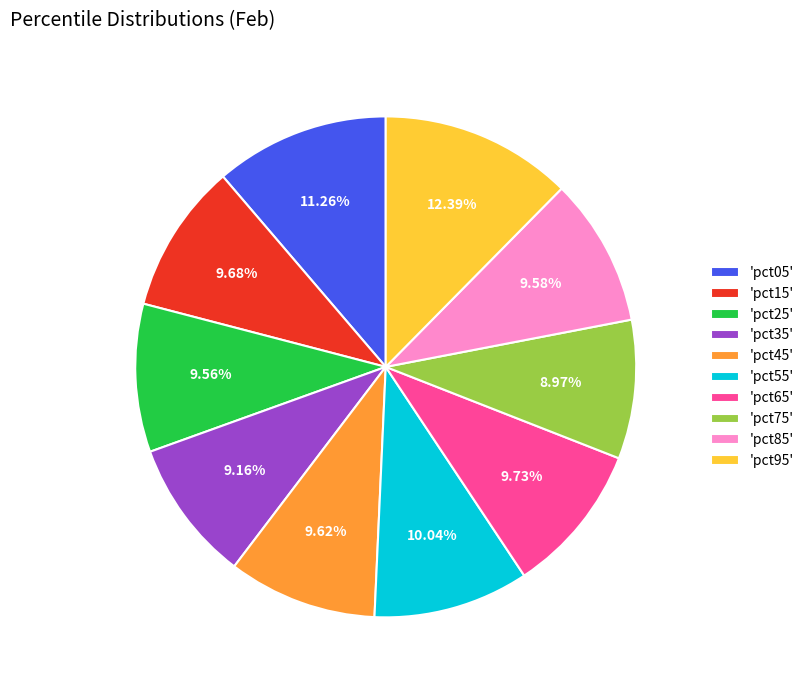

Which has a higher value, 'pct75' or 'pct65'?

'pct65'